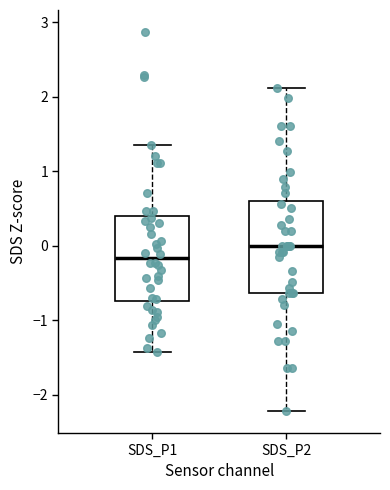

Reading left to right, read every box against the y-axis: the position of its median line, the range the box covers, and the ends of its whiskers. The values are not printed on the chart, so give them approximately, as read against the axis.

SDS_P1: median -0.2, box -0.7 to 0.4, whiskers -1.4 to 1.4
SDS_P2: median 0.0, box -0.6 to 0.6, whiskers -2.2 to 2.1